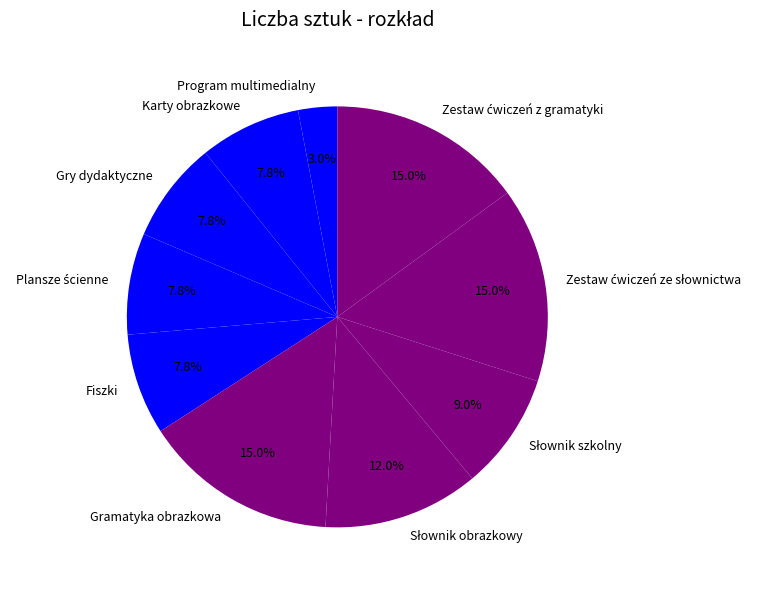

To the nearest percent, what portion does Program multimedialny represent?

3%